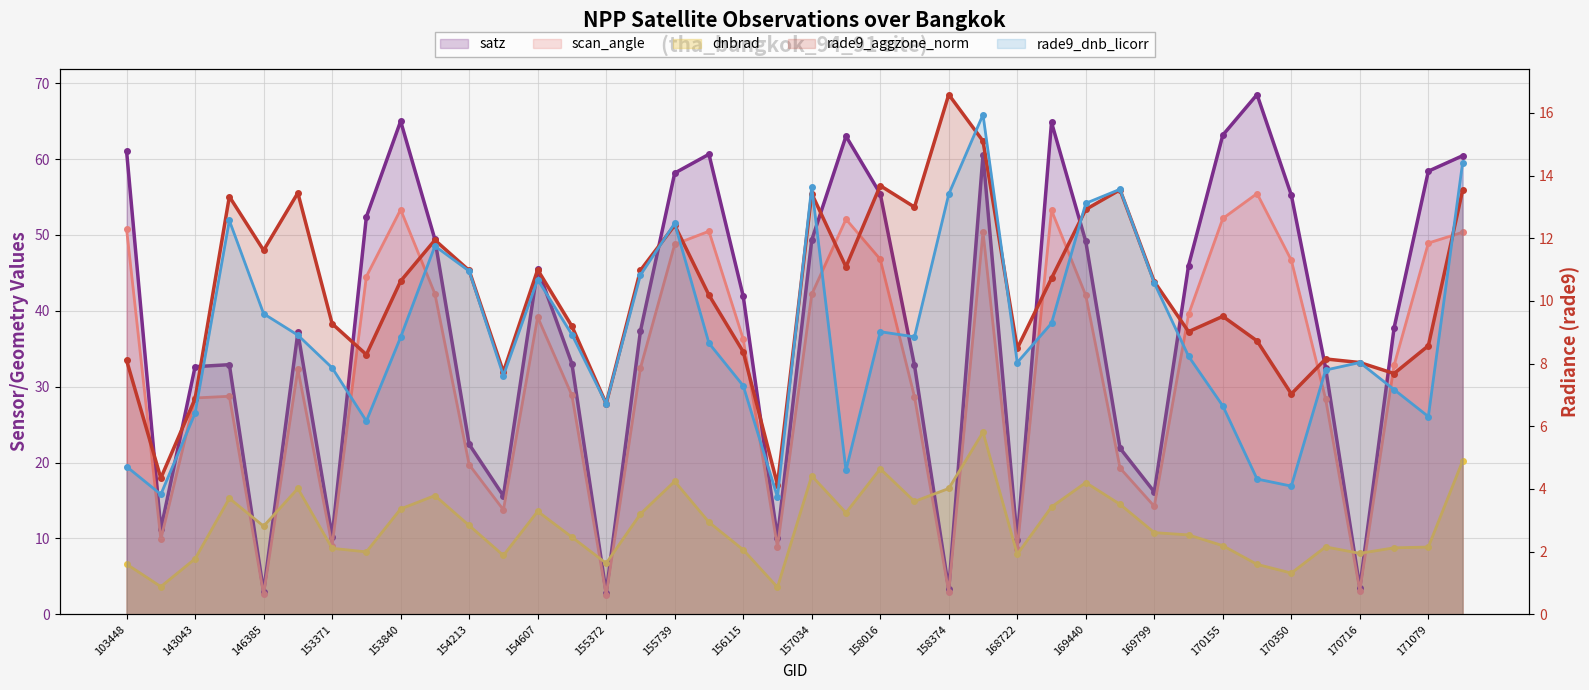

What is the spread (max minus min) of values at 170350?

51.2